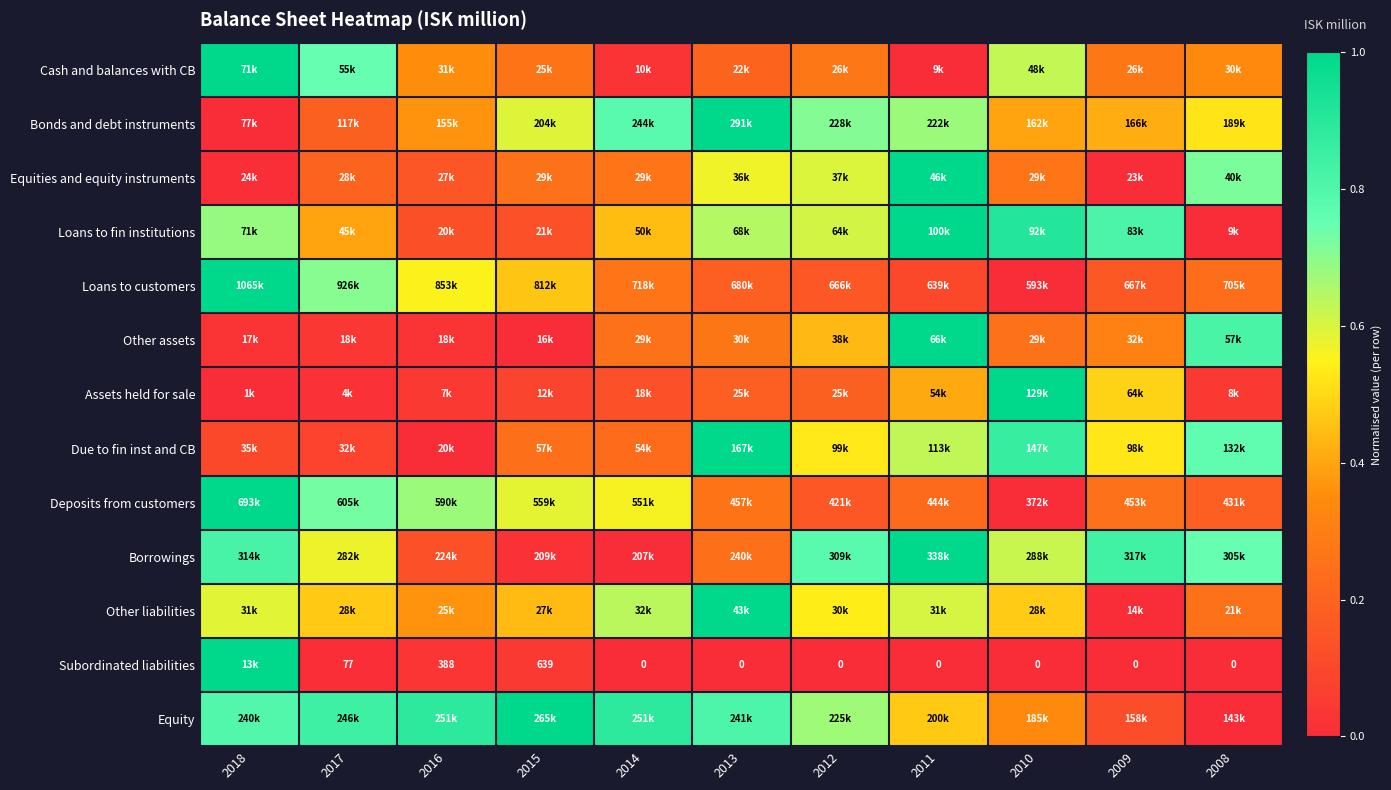

Rank the series at 2013 from lowest to highest value.

Subordinated liabilities, Loans to customers, Assets held for sale, Cash and balances with CB, Borrowings, Deposits from customers, Other assets, Equities and equity instruments, Loans to fin institutions, Equity, Bonds and debt instruments, Due to fin inst and CB, Other liabilities